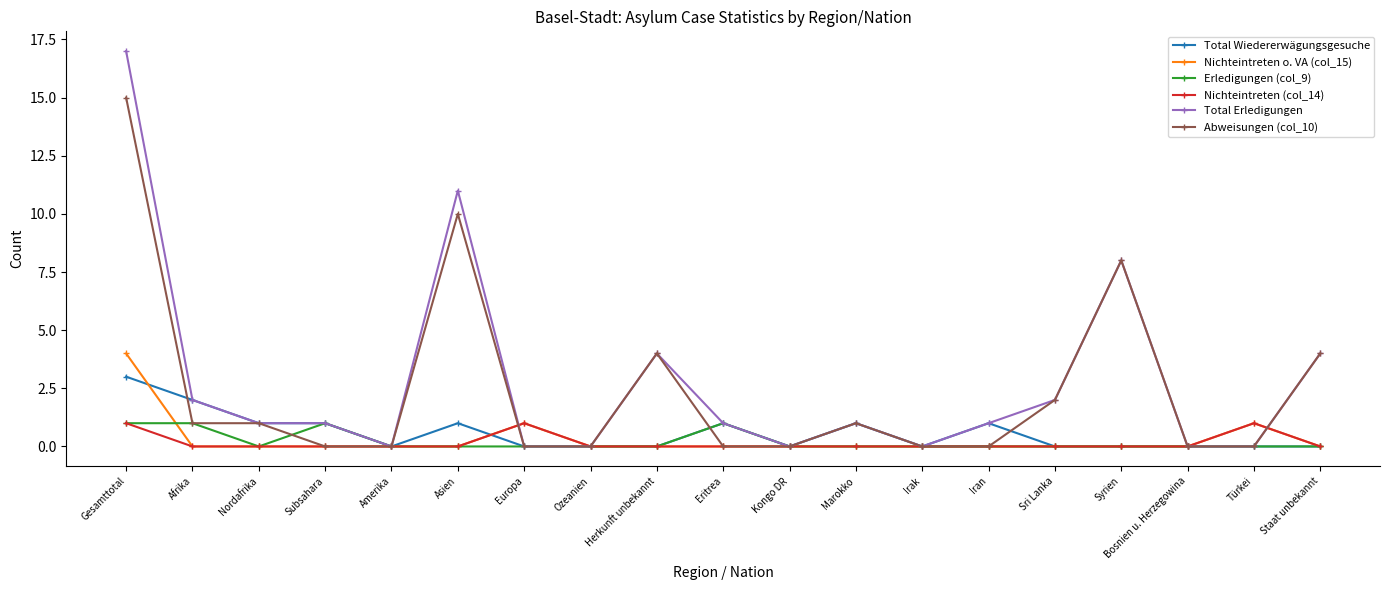

The Nichteintreten o. VA (col_15) series shows 0 at Nordafrika. True or false?

True